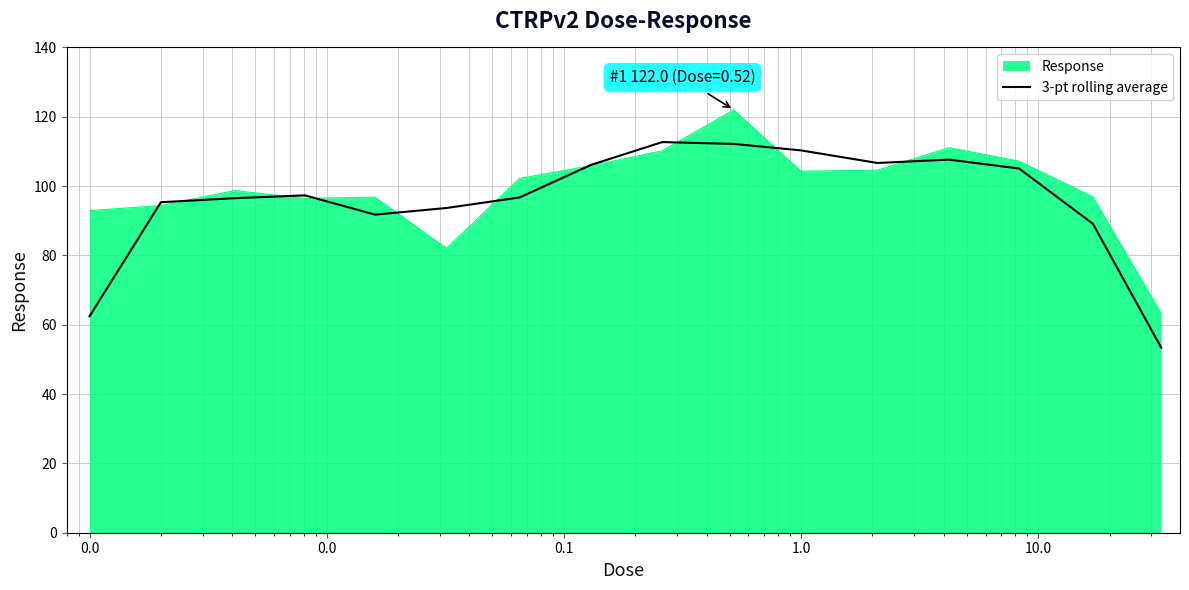

What is the smallest value displayed?

53.4